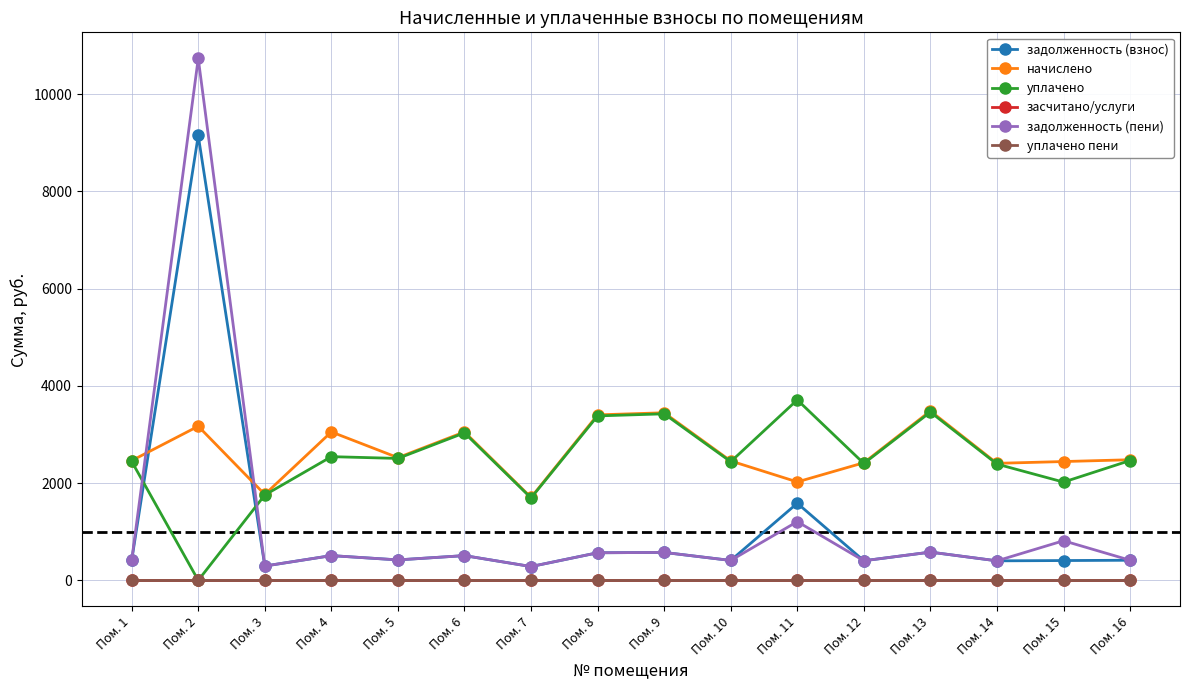

Reading left to right, extract all data points from this chart.

задолженность (взнос): 410.4	9151.1	294.5	508.9	420.7	508.9	283.8	567.4	574.6	409.4	1585.8	403.2	580.7	401.2	407.3	413.5
начислено: 2462.4	3170.3	1766.8	3053.4	2524.0	3053.4	1705.2	3404.3	3447.4	2456.2	2024.7	2419.3	3484.3	2407.0	2443.9	2480.9
уплачено: 2446.8	0.0	1755.3	2544.5	2508.0	3034.1	1694.8	3382.7	3425.5	2440.7	3712.3	2404.0	3461.8	2391.8	2021.1	2465.2
засчитано/услуги: 0.0	0.0	0.0	0.0	0.0	0.0	0.0	0.0	0.0	0.0	0.0	0.0	0.0	0.0	0.0	0.0
задолженность (пени): 410.4	10736.3	294.5	508.9	420.7	508.9	283.8	567.4	574.6	409.4	1207.9	403.2	581.2	401.2	814.6	413.5
уплачено пени: 0.0	0.0	0.0	0.0	0.0	0.0	0.0	0.0	0.0	0.0	0.0	0.0	0.0	0.0	0.0	0.0